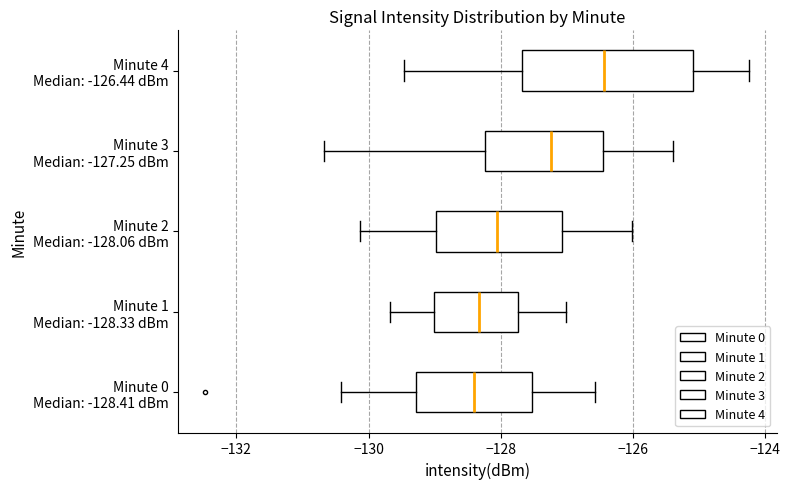

Comparing the boxes themselves (not the whiskers), which one is the widest?

Minute 4 Median: -126.44 dBm